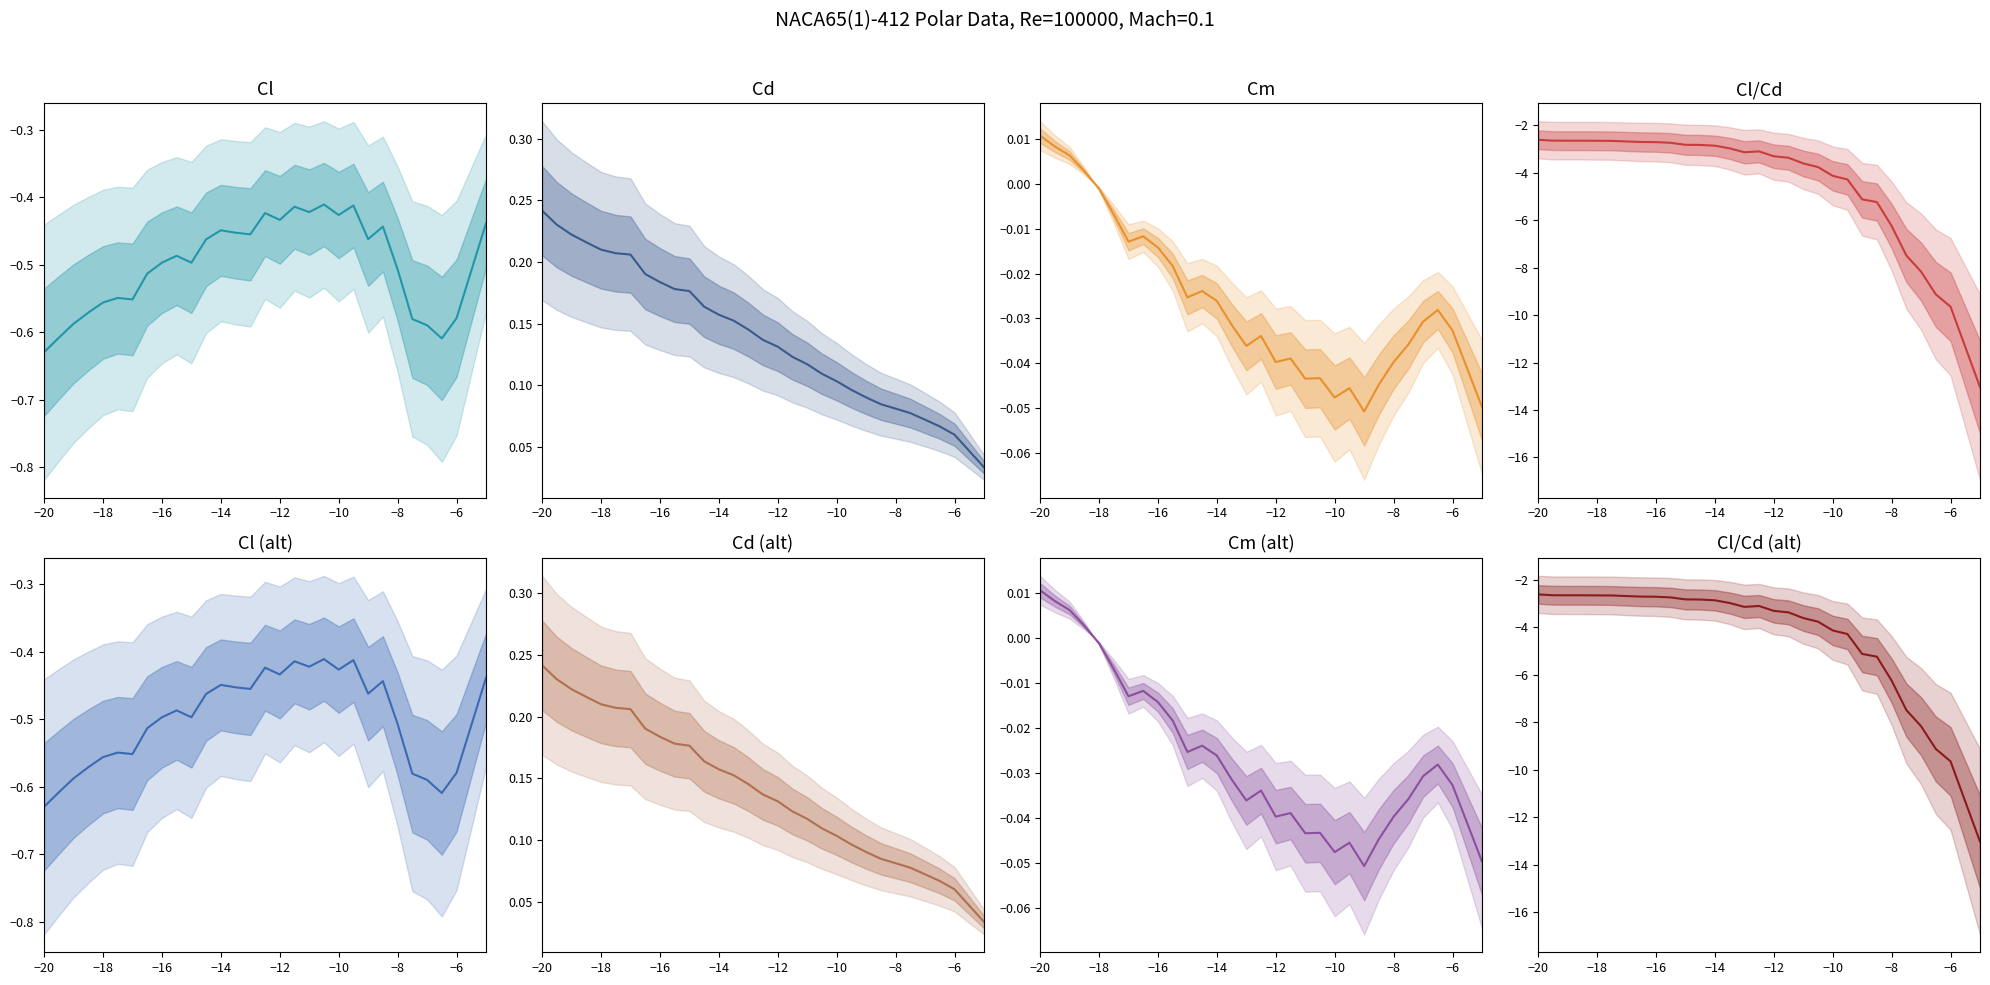

What is the label of the 28th point from the right?

Cd